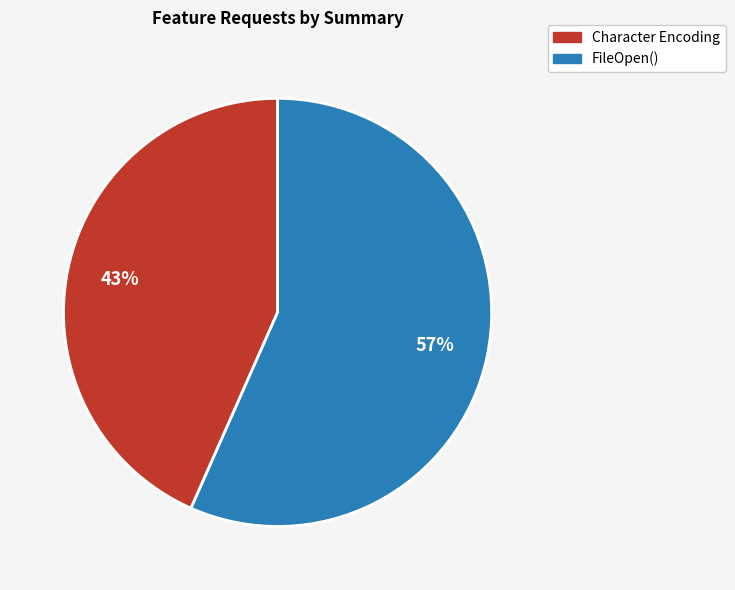

To the nearest percent, what percentage of the pie is Character Encoding?

43%